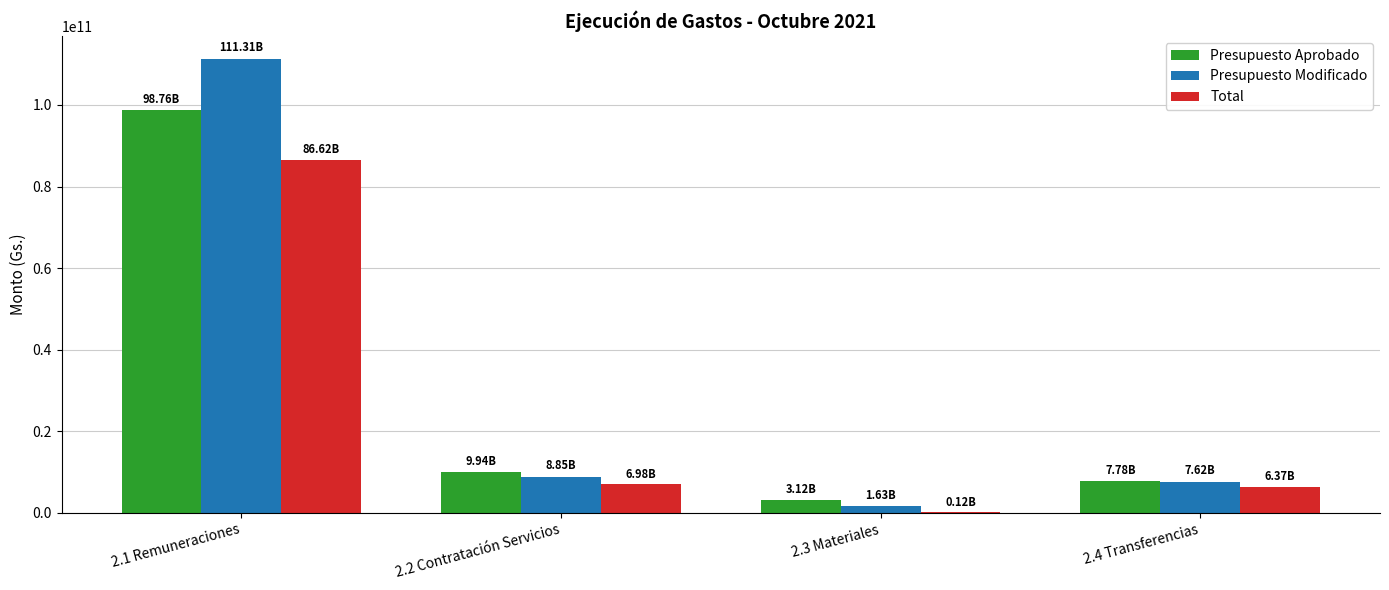

Reading right to left, transcribe all the data shown in this chart.

Presupuesto Aprobado: 7775652702	3119616849	9936667521	98761188413
Presupuesto Modificado: 7619534334	1625555735	8854651597	111313389971
Total: 6374463979	124653261	6983900634	86617892605